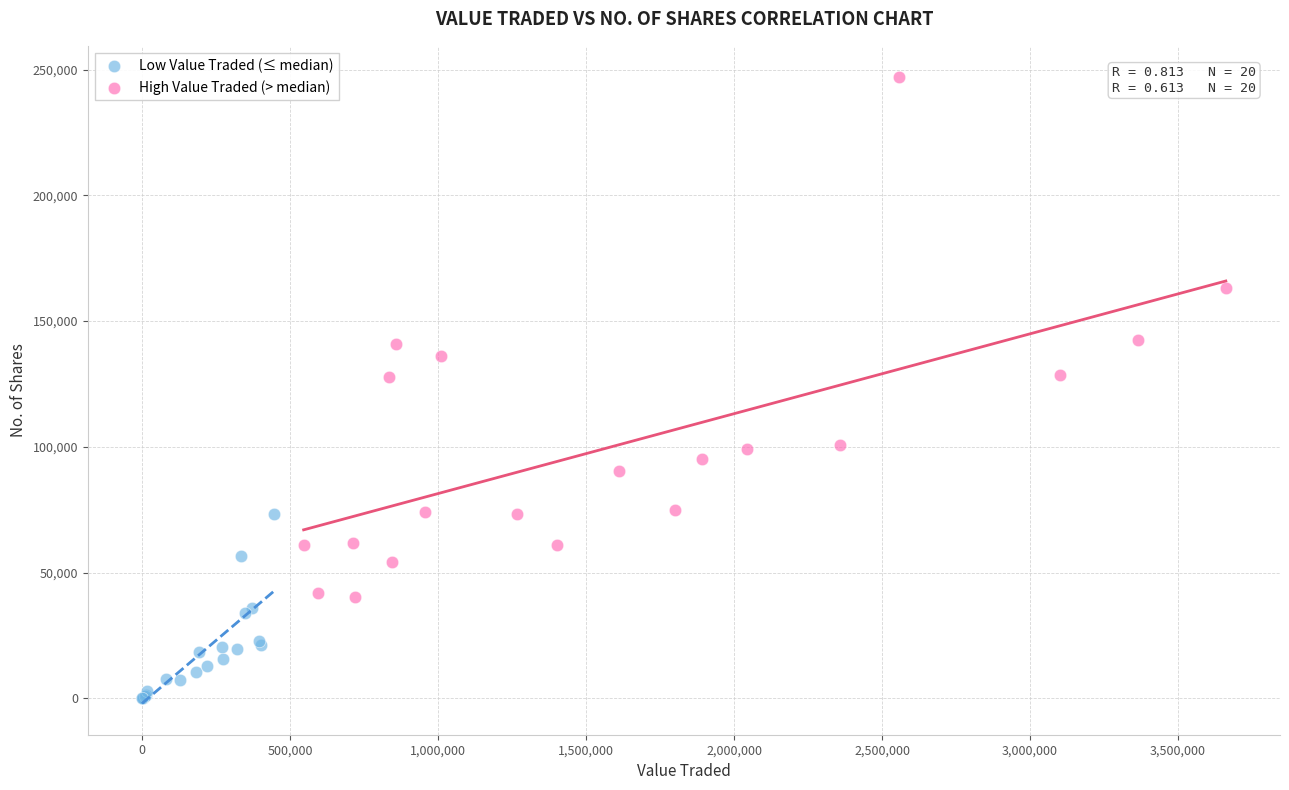

Which series reaches the minimum Y coordinate?

Low Value Traded (≤ median)